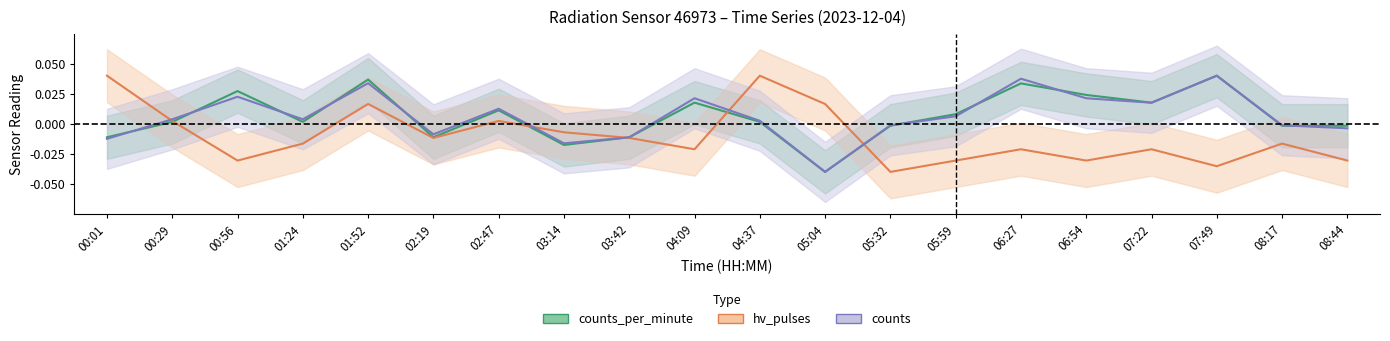

Between 03:42 and 05:32, which series saw the biggest shift?

hv_pulses